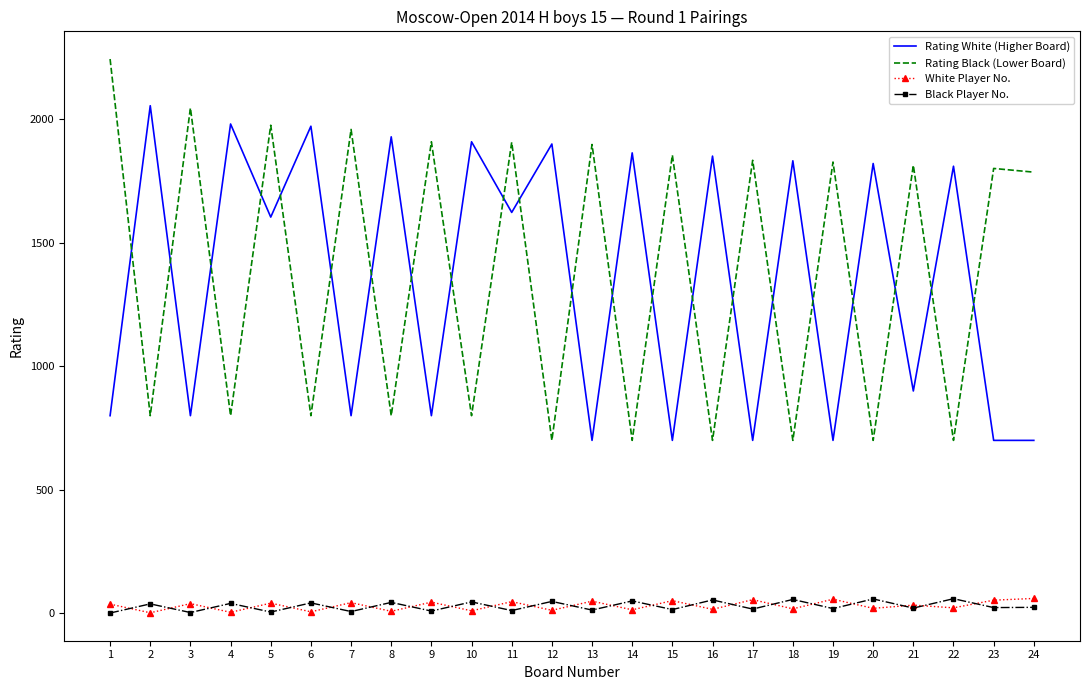

The value of Rating Black (Lower Board) at 18 is 347. True or false?

False